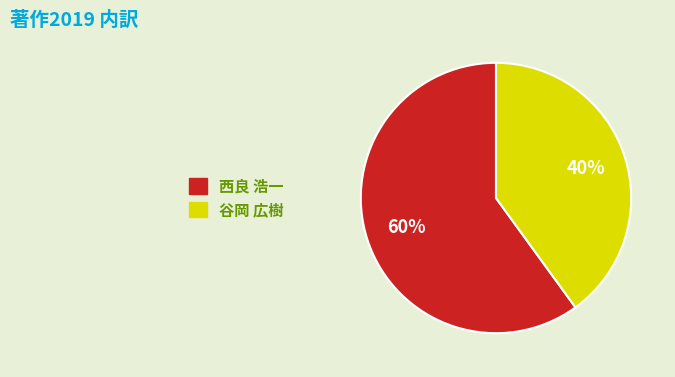

Rank the categories by value from lowest to highest.

谷岡 広樹, 西良 浩一